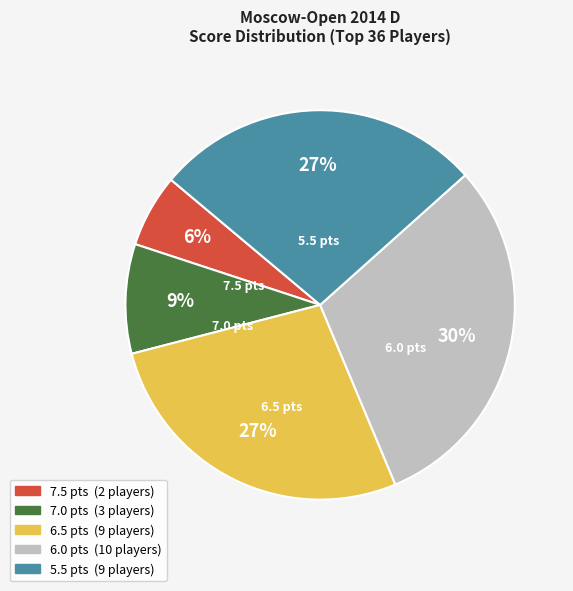

The 5.5 slice represents 27% of the pie. True or false?

True